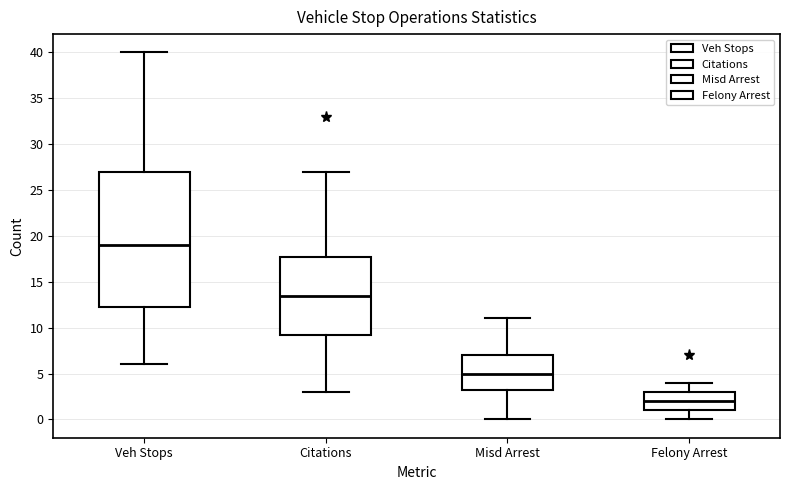

Reading left to right, transcribe this box plot: for each box, give where its median line is, the range the box spans, and where its two whiskers end, as read against the y-axis. The values are not printed on the chart, so give them approximately, as read against the axis.

Veh Stops: median 19.0, box 12.5 to 27.0, whiskers 6.0 to 40.0
Citations: median 13.5, box 9.5 to 18.0, whiskers 3.0 to 27.0
Misd Arrest: median 5.0, box 3.5 to 7.0, whiskers 0.0 to 11.0
Felony Arrest: median 2.0, box 1.0 to 3.0, whiskers 0.0 to 4.0